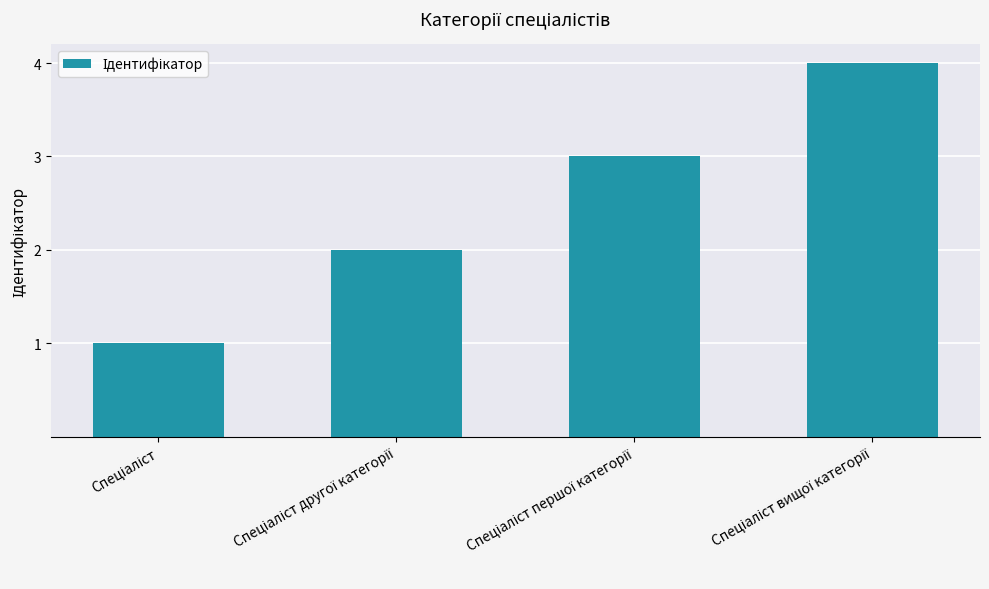

What is the smallest value displayed?

1